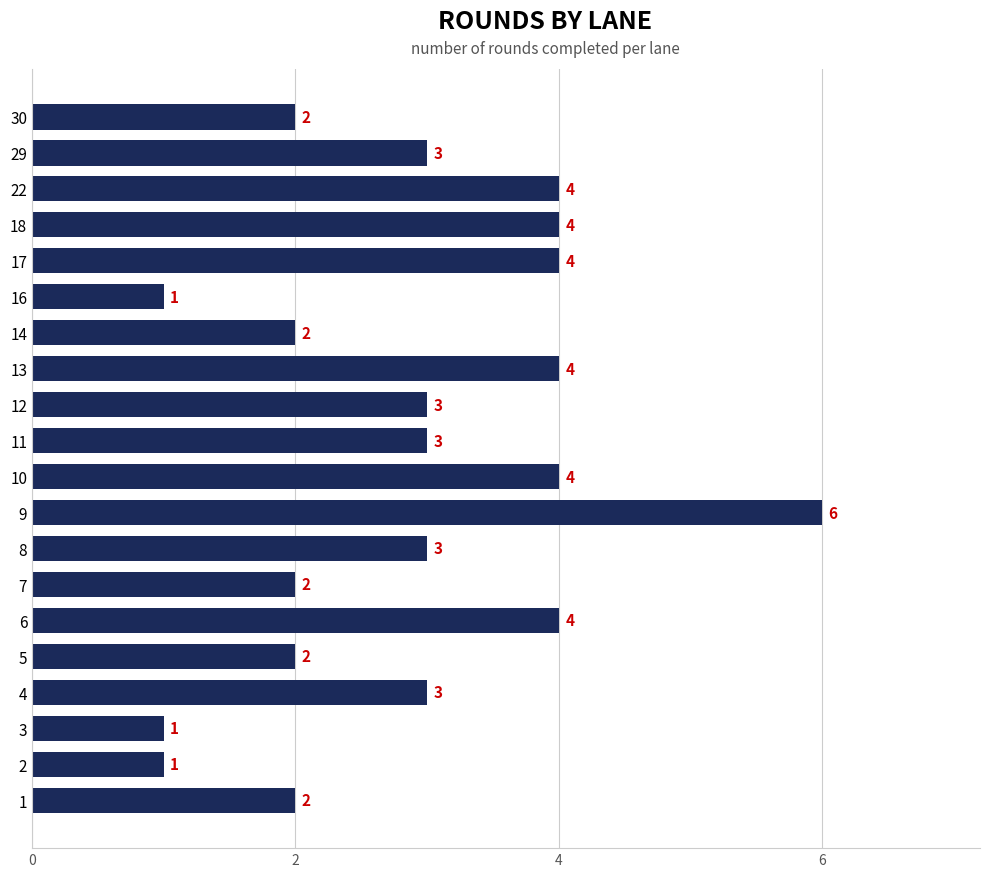

Reading bottom to top, transcribe all the data shown in this chart.

2	1	1	3	2	4	2	3	6	4	3	3	4	2	1	4	4	4	3	2